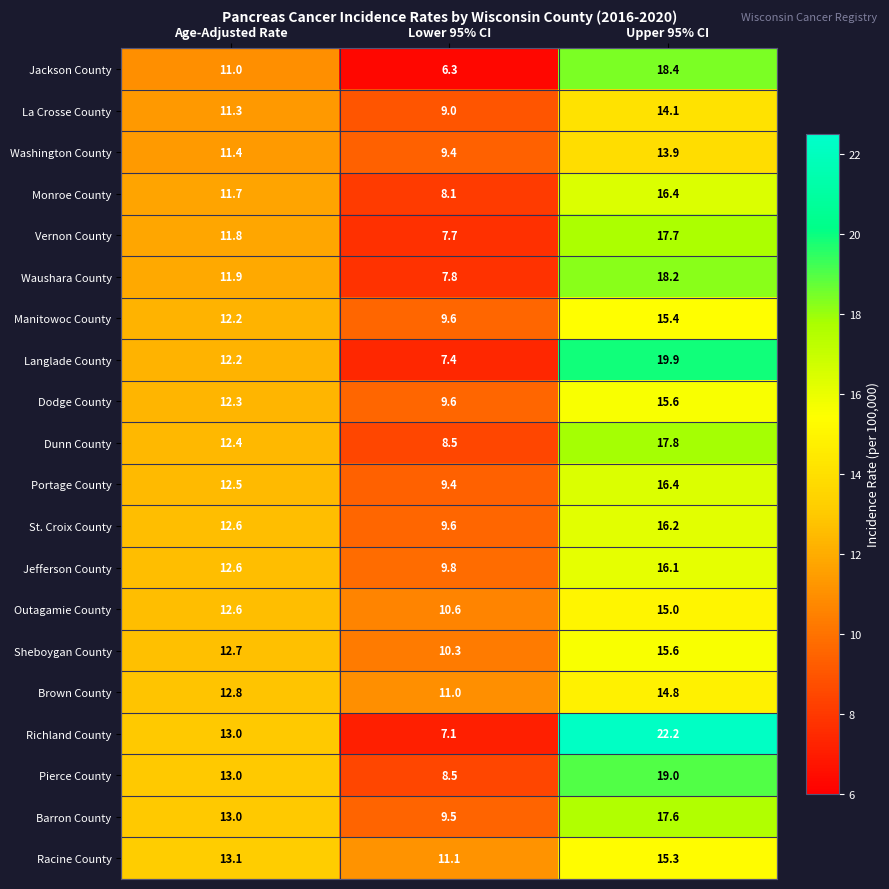

Where does the St. Croix County series first go above 12?

Age-Adjusted Rate